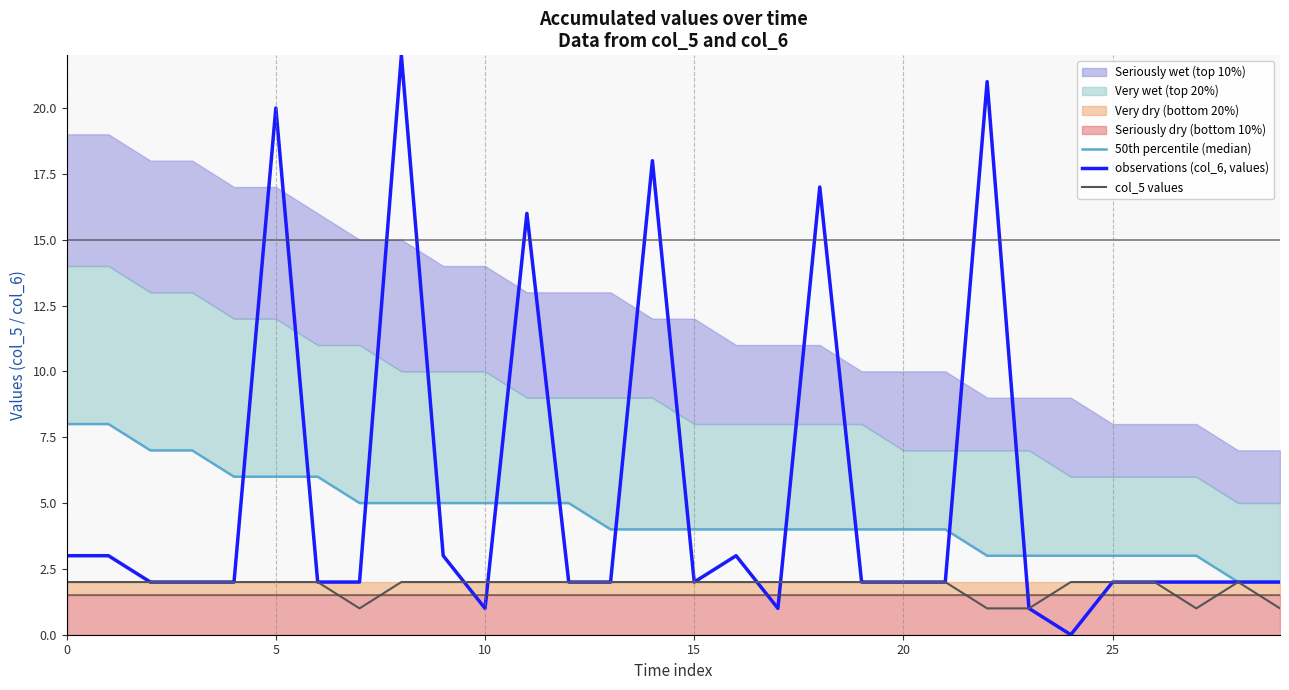

Which series has the widest spread of values?

observations (col_6, values)